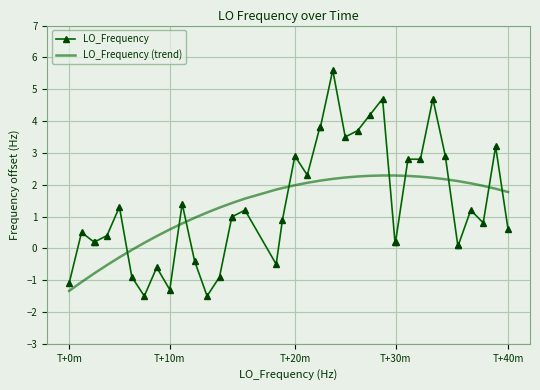

Rank the series by their maximum value, from highest to lowest.

LO_Frequency, LO_Frequency (trend)